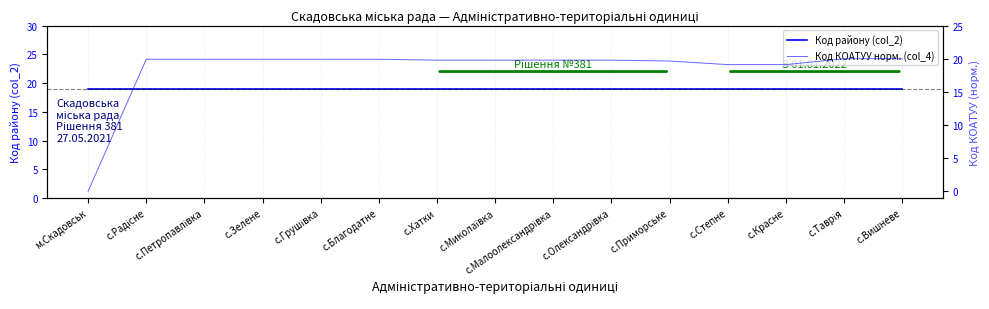

How many intersections are there between Код району (col_2) and Код КОАТУУ норм. (col_4)?

1